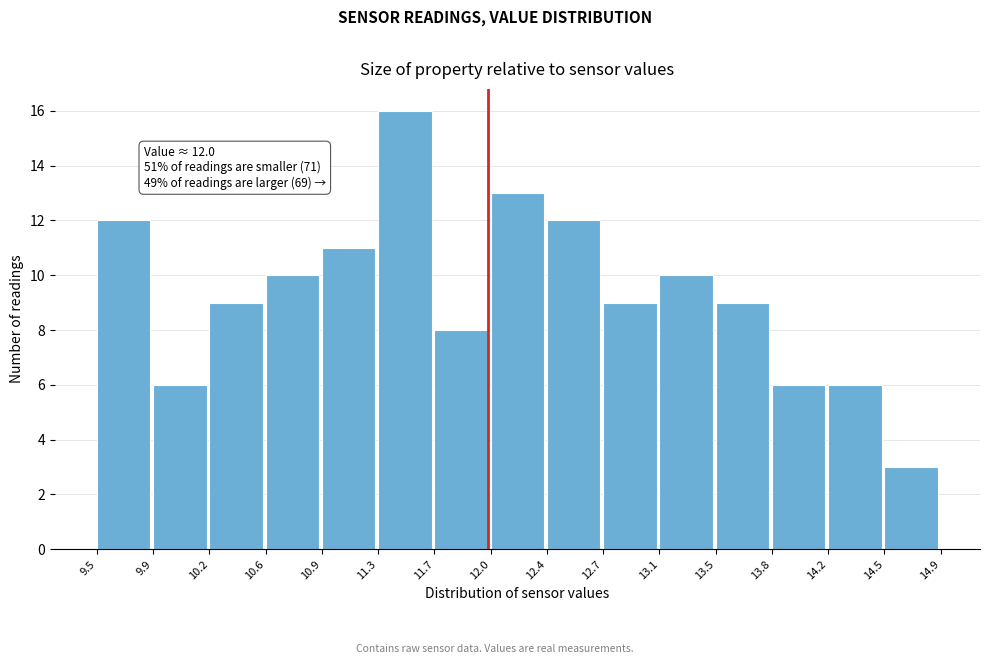

Which range on the x-axis has the tallest bar?

11.3 to 11.7